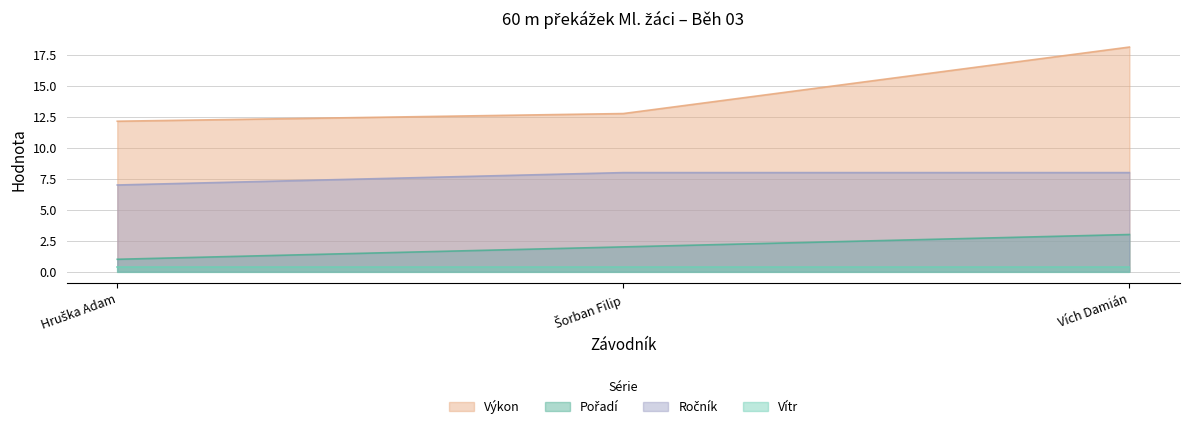

What is the difference between the highest and lowest values at Šorban Filip?

10.8